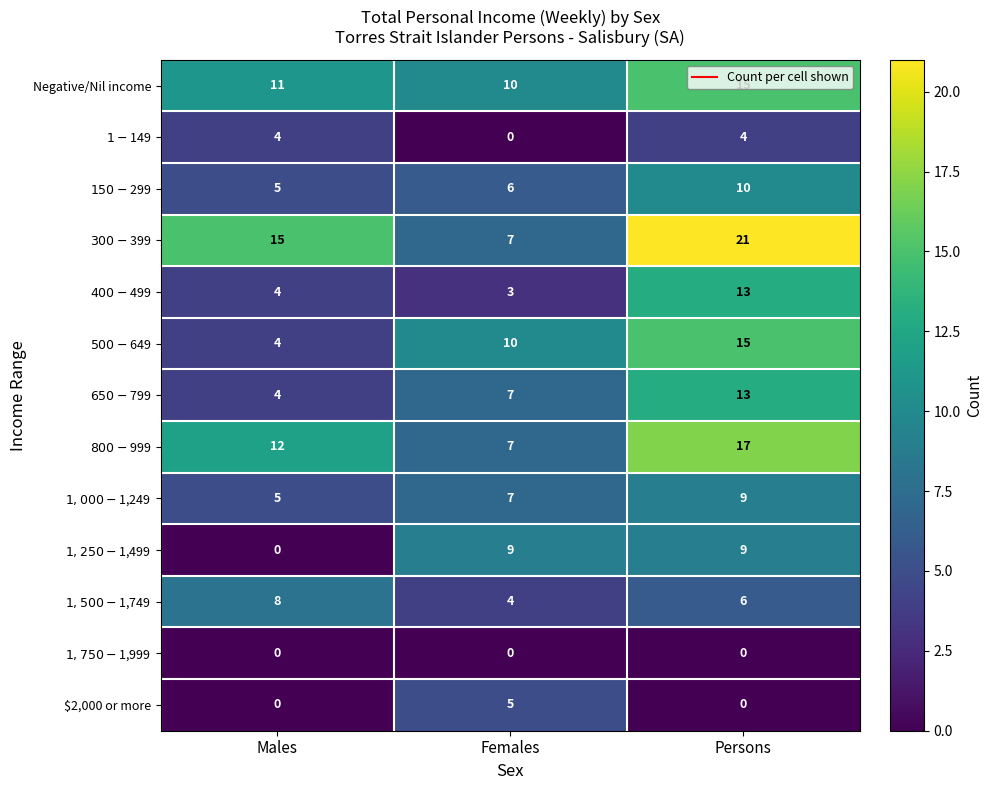

At how many categories does at least one series exceed 2?

3